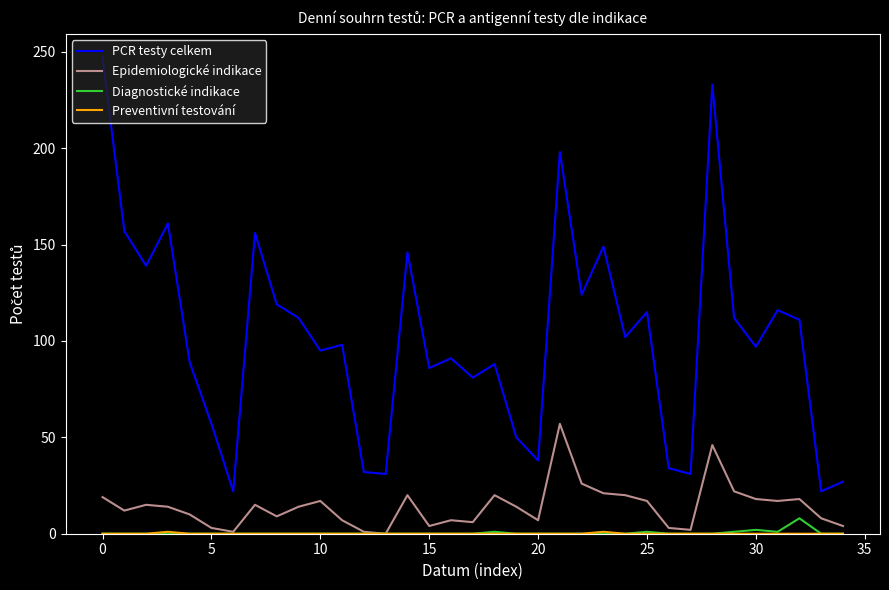

True or false: PCR testy celkem and Epidemiologické indikace cross at least once.

False